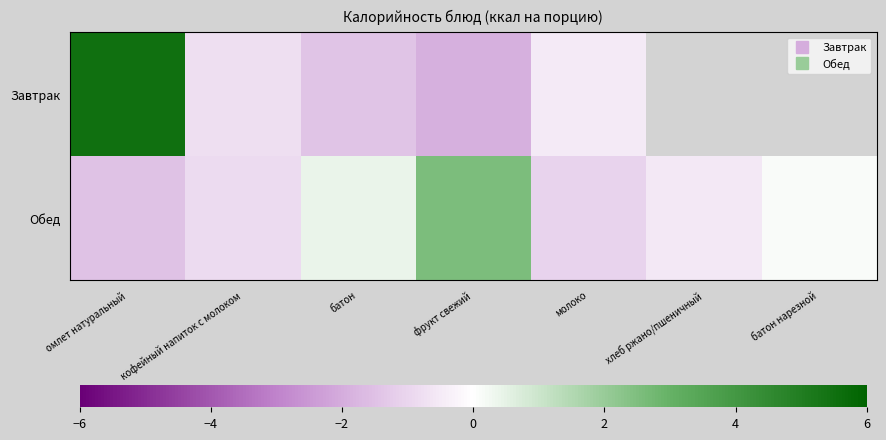

Is the value of Завтрак at молоко greater than the value of Обед at омлет натуральный?

Yes